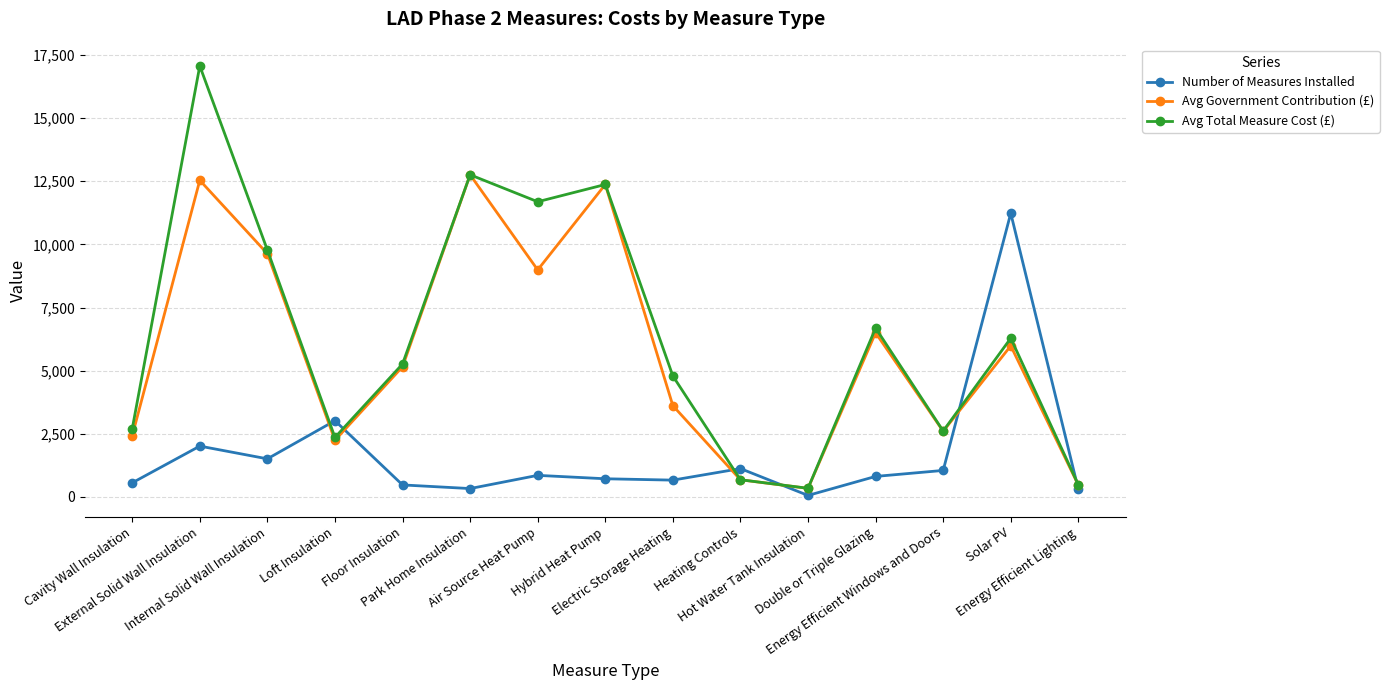

At Solar PV, list the series in order from smallest to largest.

Avg Government Contribution (£), Avg Total Measure Cost (£), Number of Measures Installed